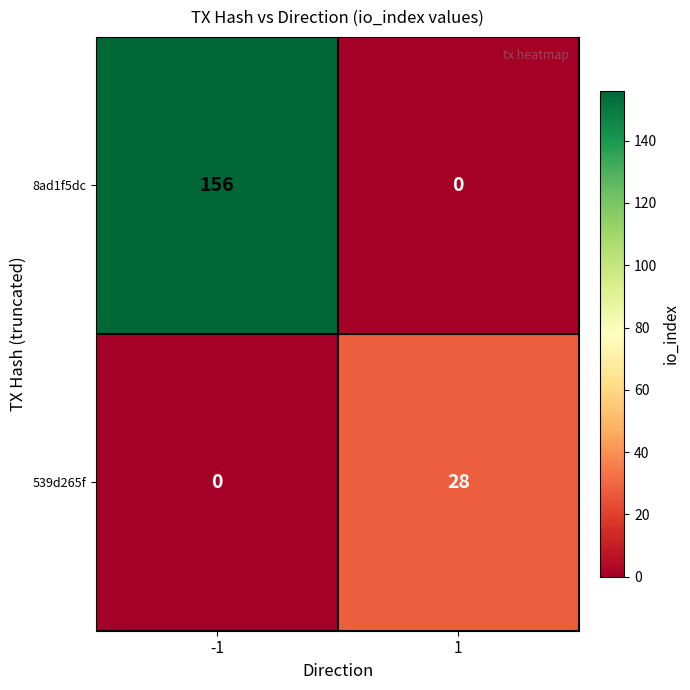

Rank the series by their maximum value, from highest to lowest.

8ad1f5dc, 539d265f